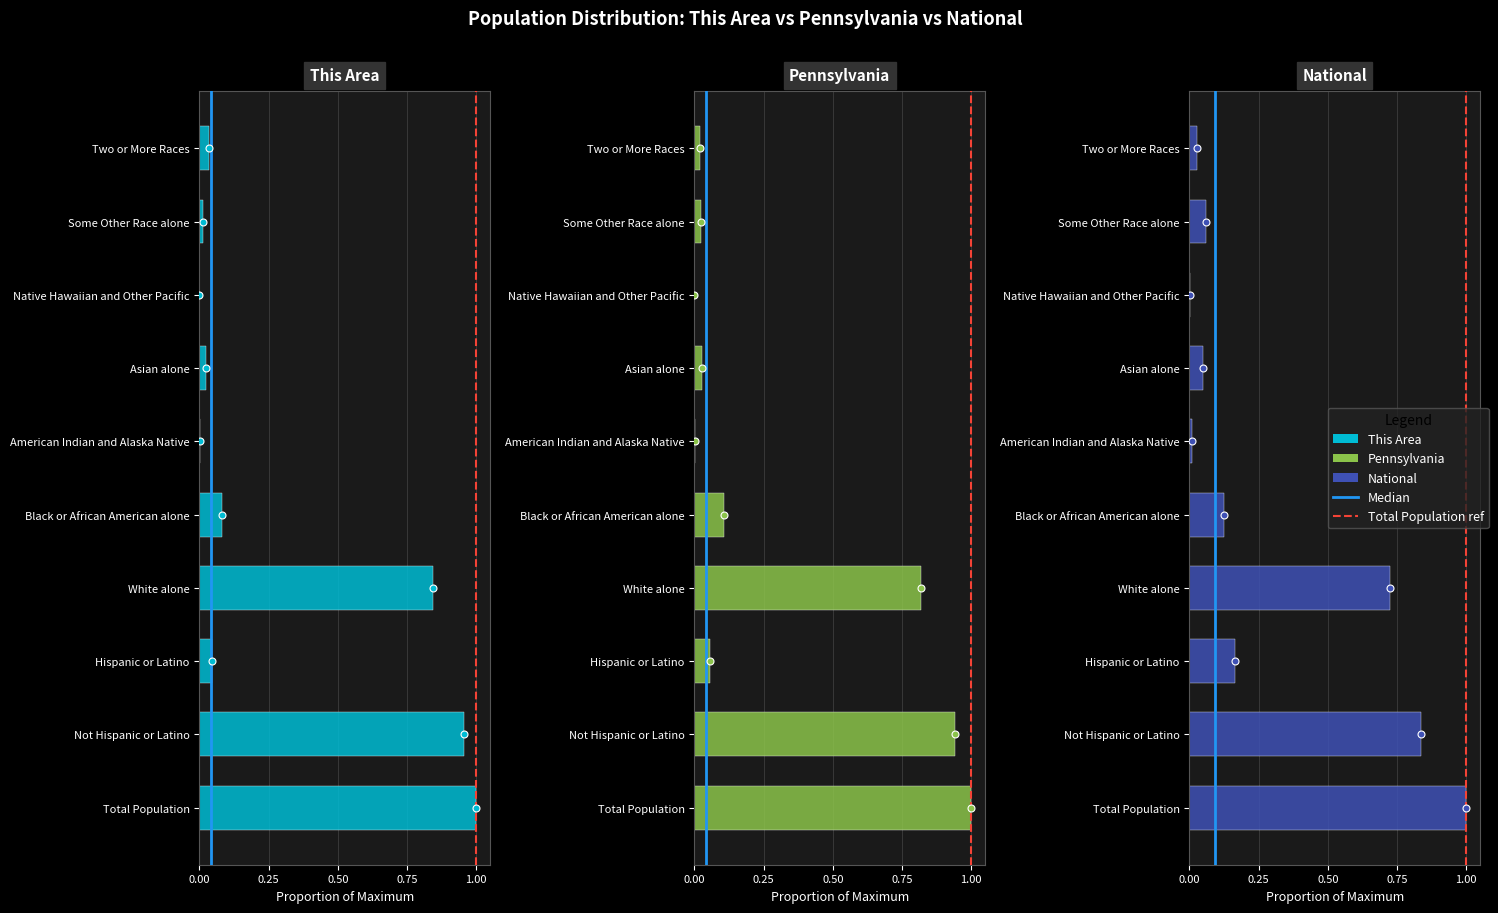

What is the difference between the maximum and minimum values in the National series?

1.0